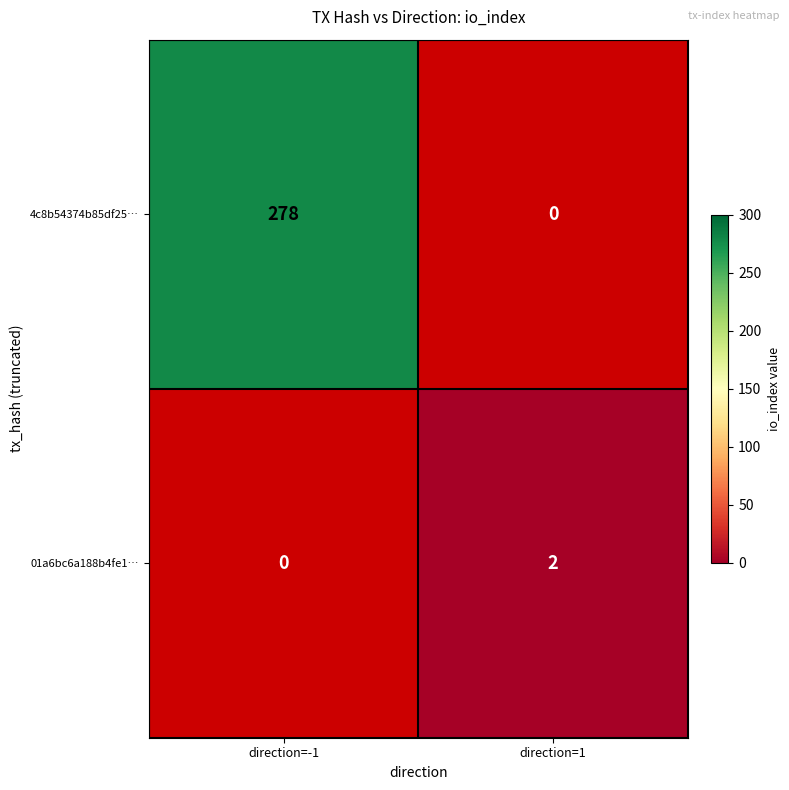

True or false: 4c8b54374b85df25… has a value of 278 at direction=-1.

True